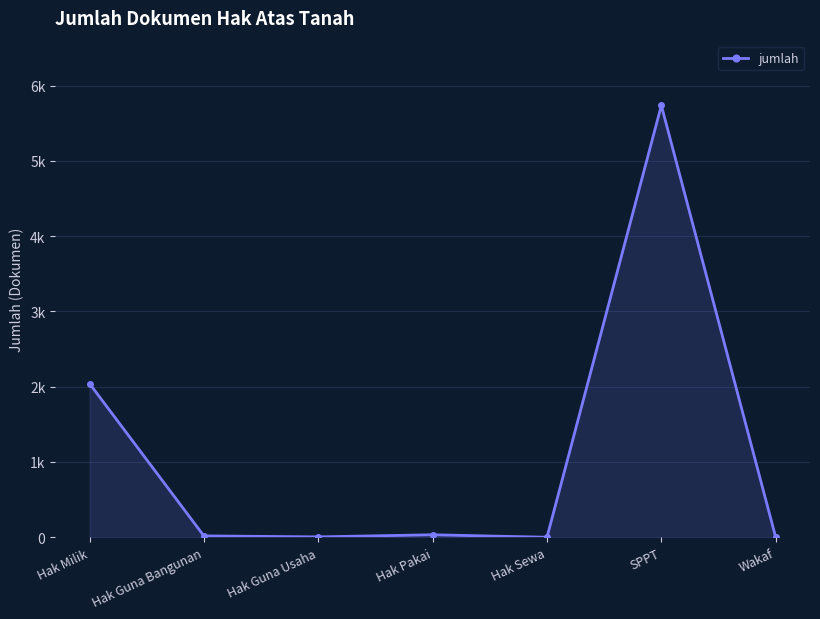

At which category does the chart reach its minimum across all series?

Hak Sewa